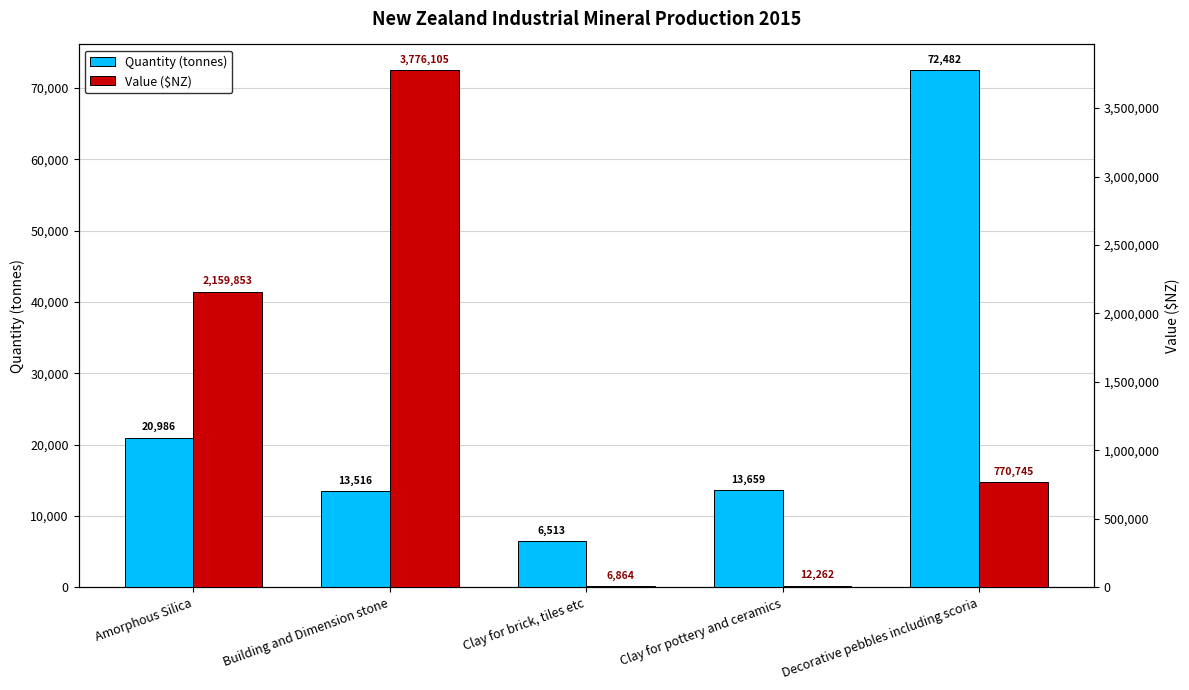

List the series in order of their peak value, highest first.

Value ($NZ), Quantity (tonnes)